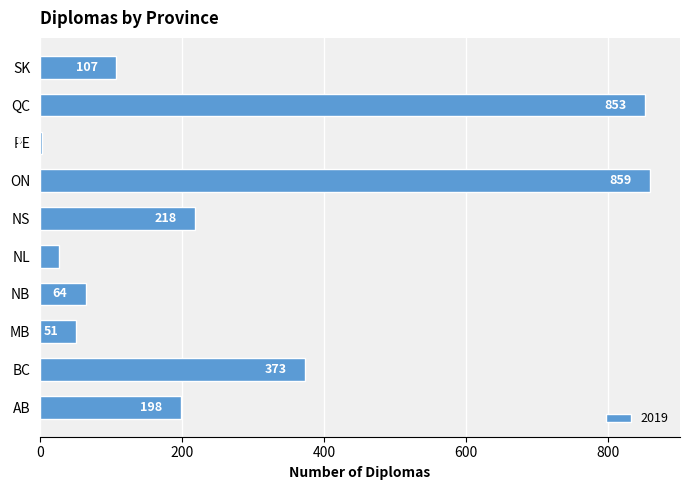

What is the sum of all values?

2751